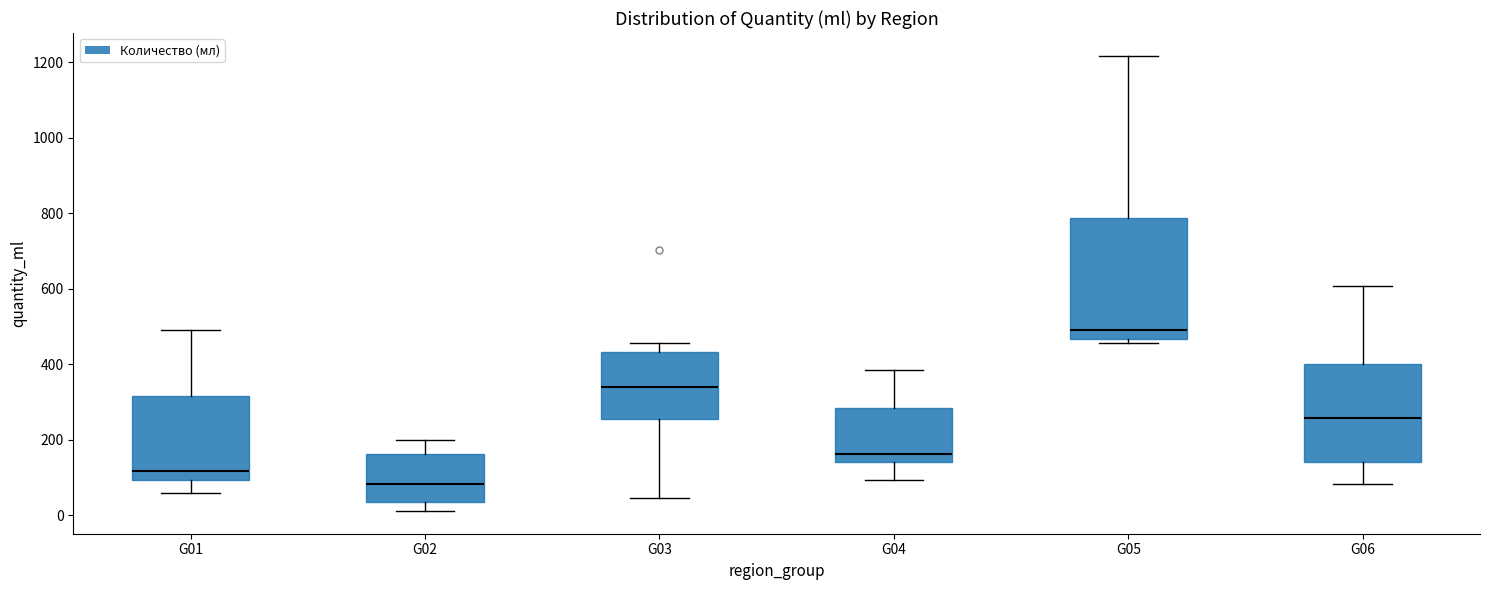

Comparing the boxes themselves (not the whiskers), which one is the tallest?

G05